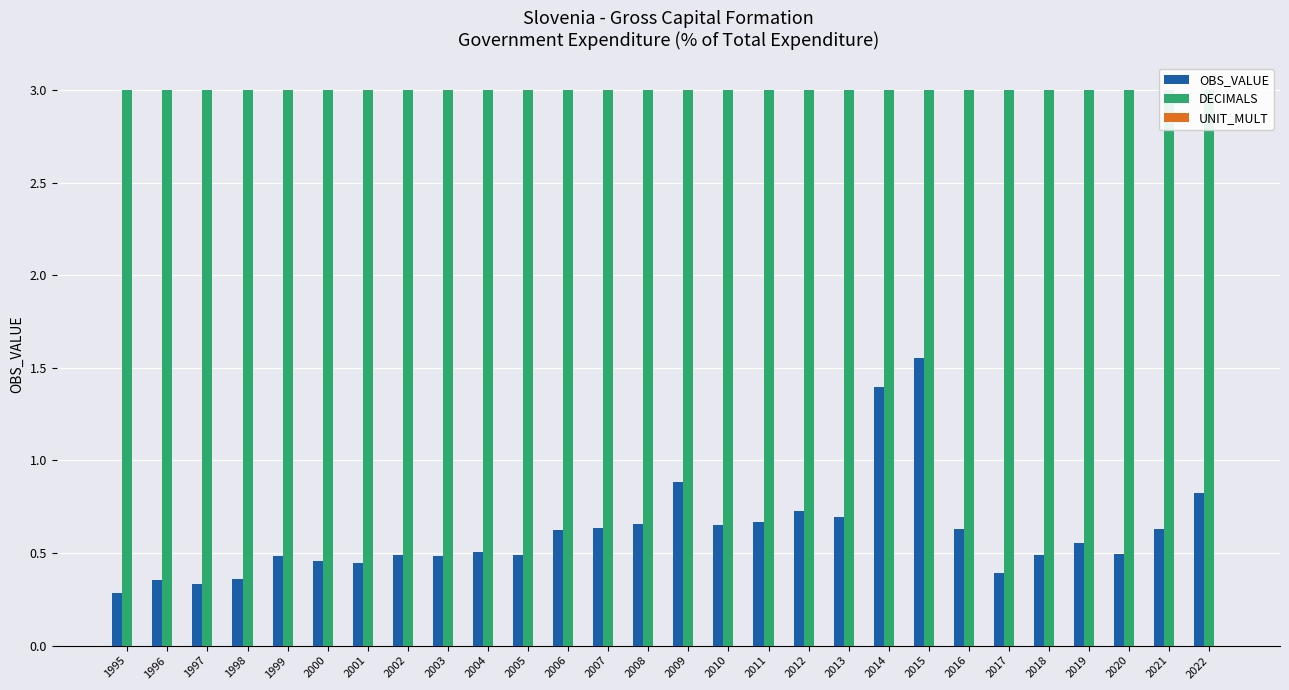

Does the chart contain stacked bars?

No